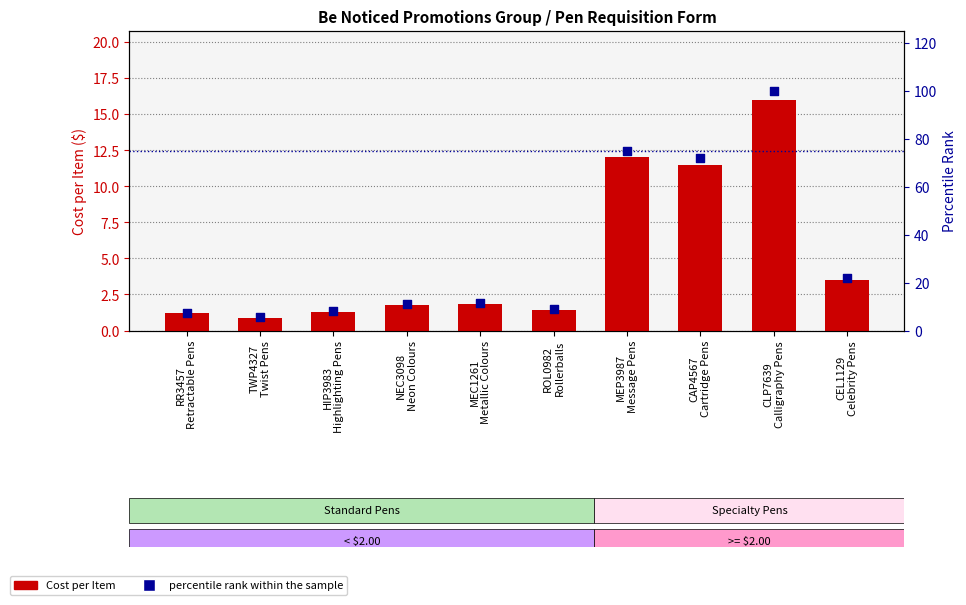

At which category is the sum across all series the highest?

CLP7639
Calligraphy Pens